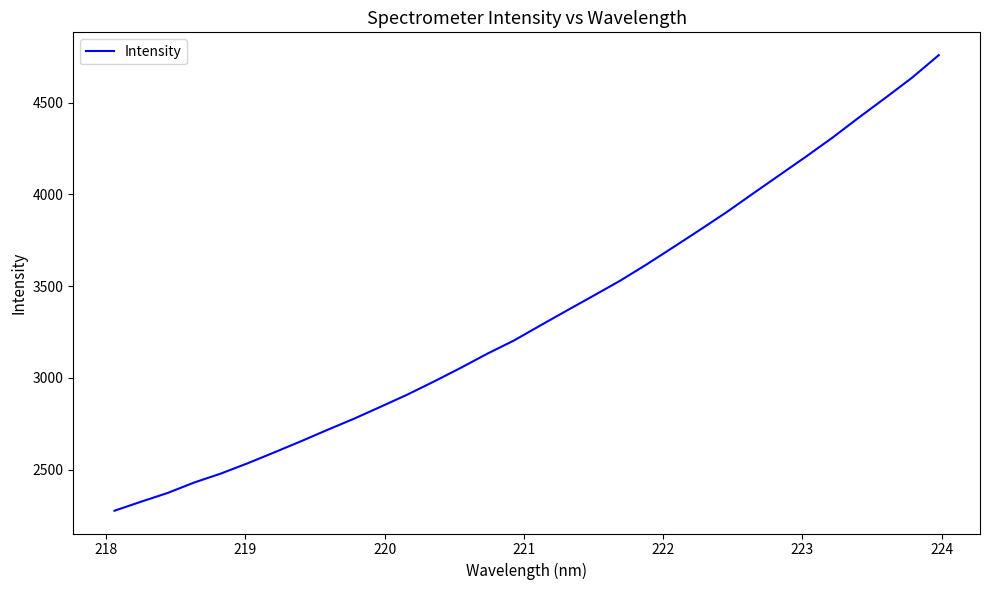

What is the greatest value displayed?

4759.3